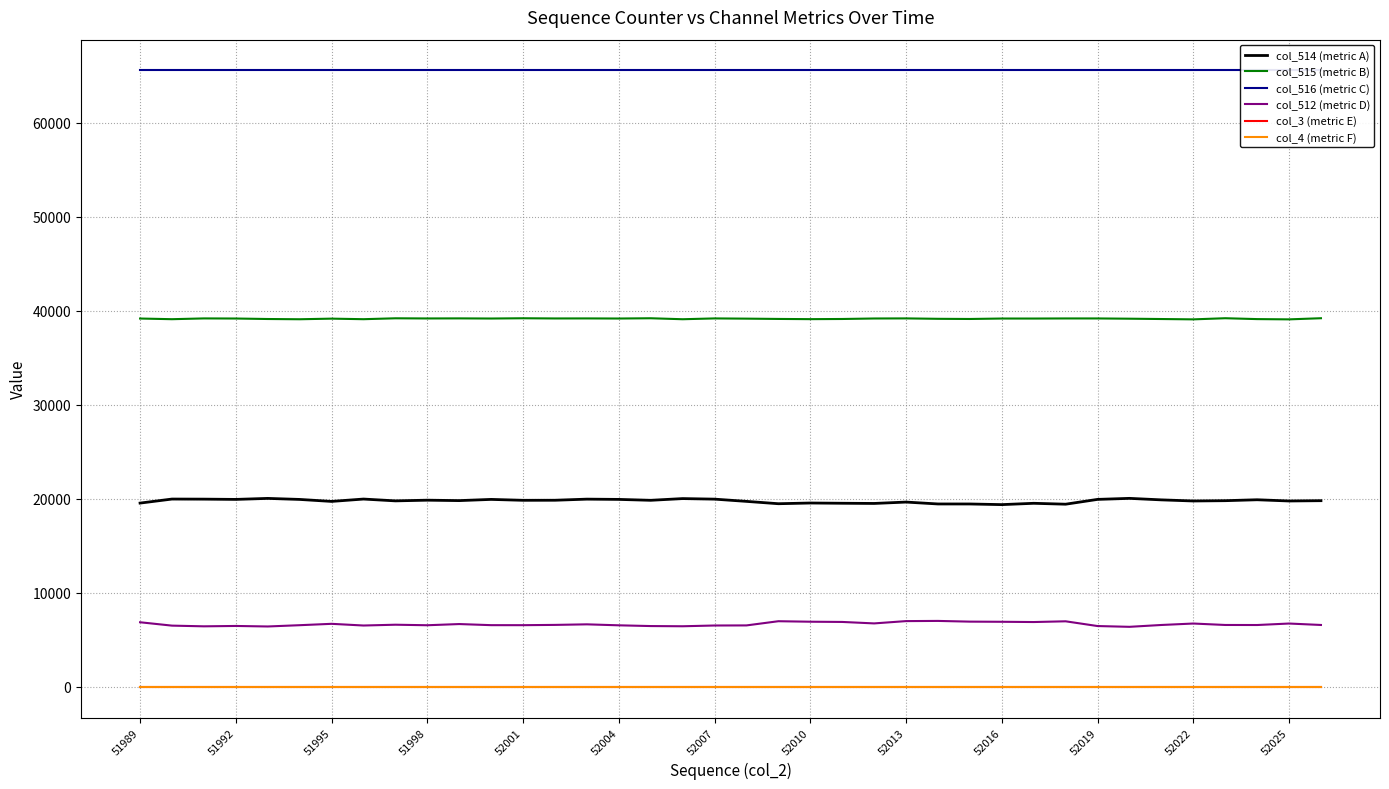

How many interior local valleys does the col_512 (metric D) series have?

10